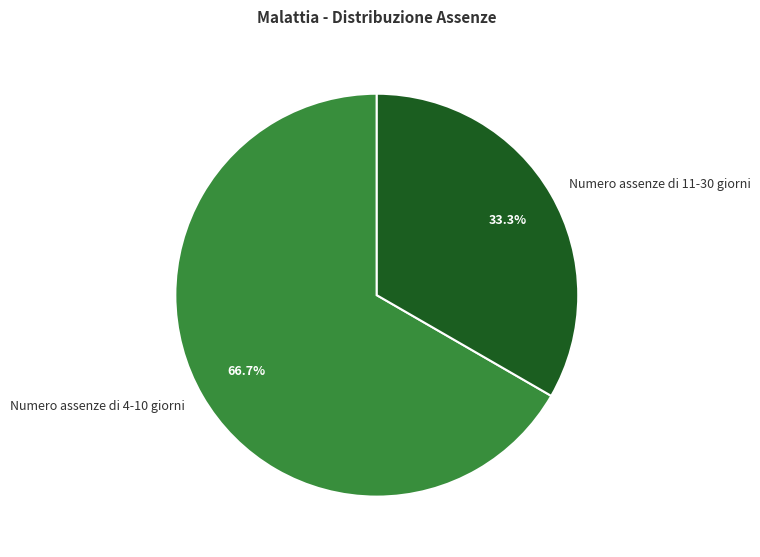

What is the smallest slice in the pie chart?

Numero assenze di 11-30 giorni